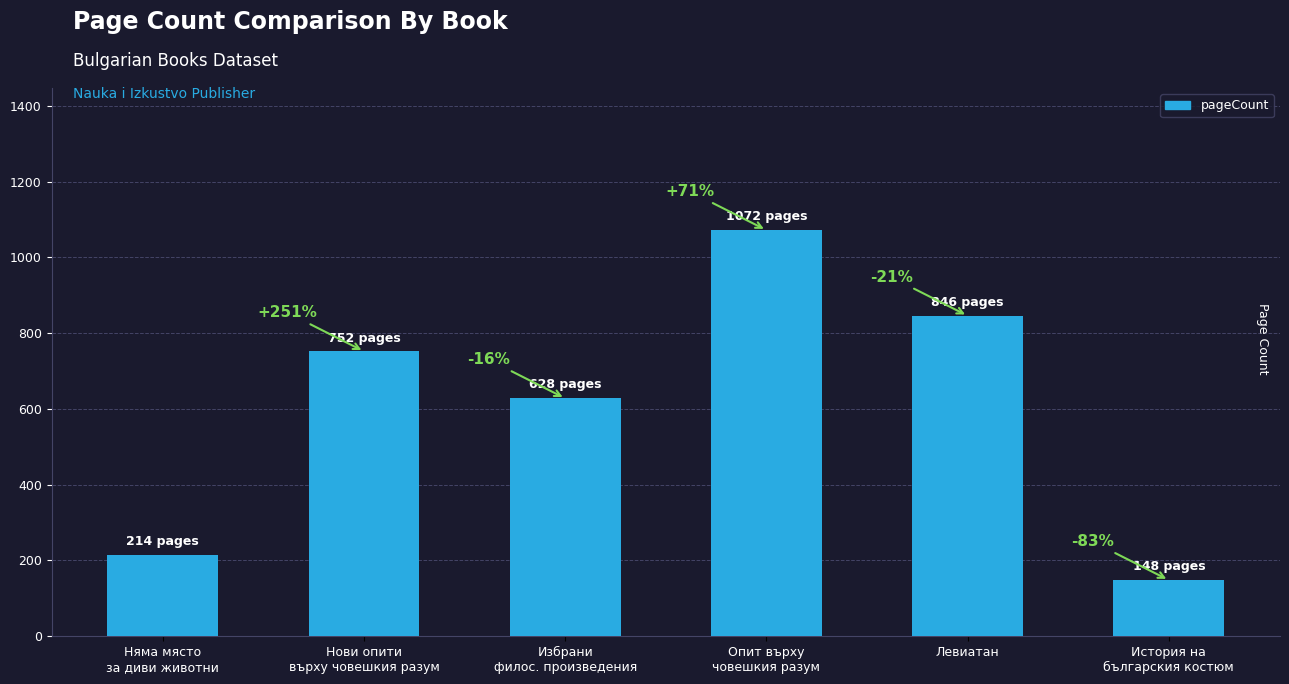

How many bars are there in total?

6